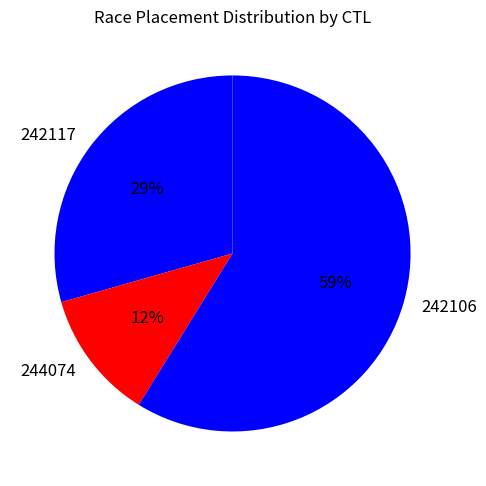

Is it true that 242106 is 73% of the pie?

False